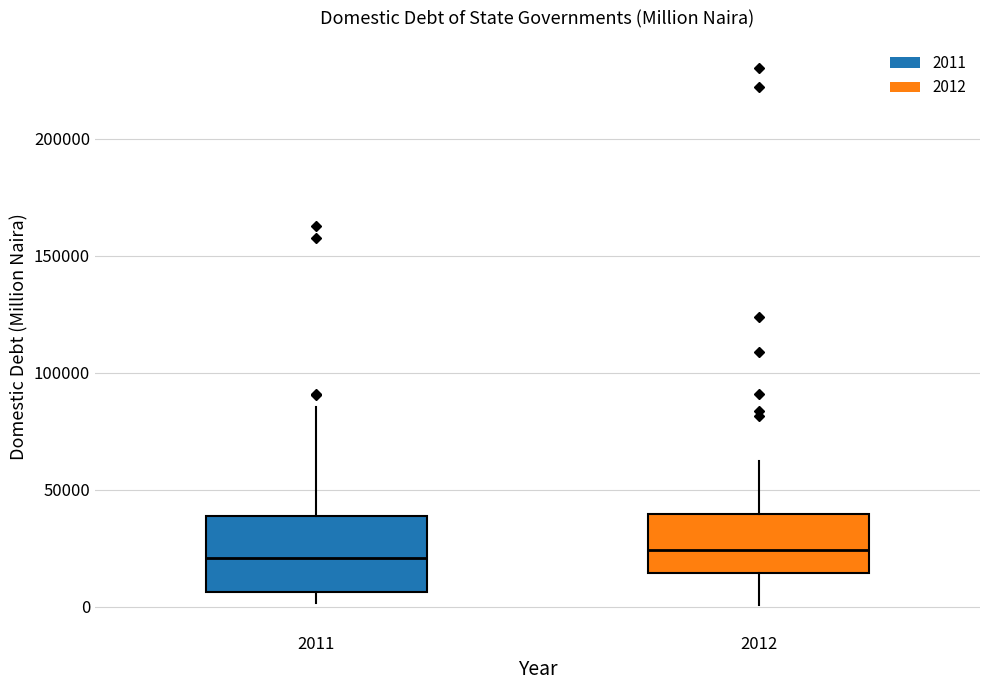

Comparing the boxes themselves (not the whiskers), which one is the tallest?

2011